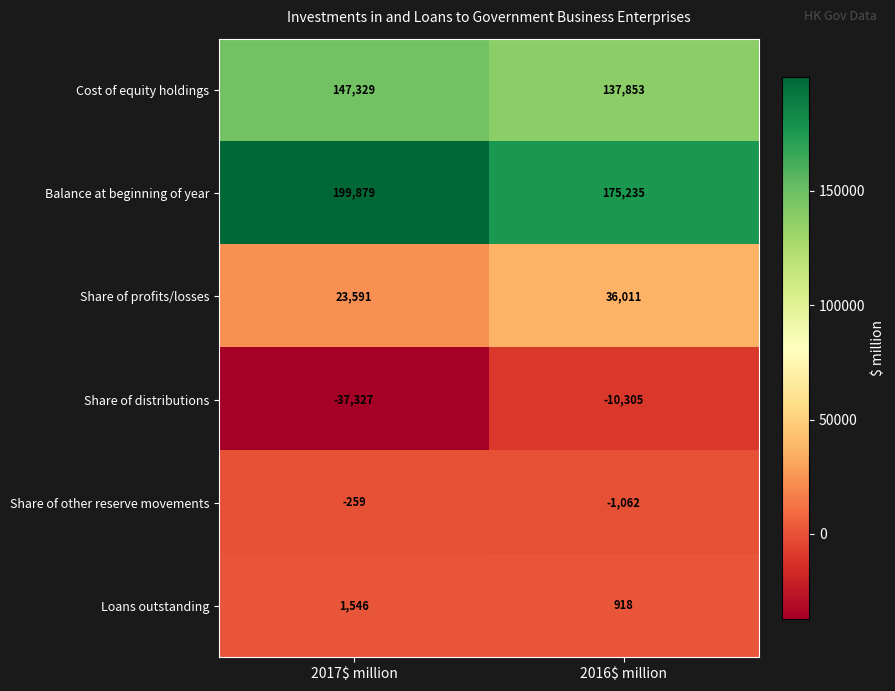

What value does the Share of other reserve movements series have at 2017$ million, to the nearest 50?

-250